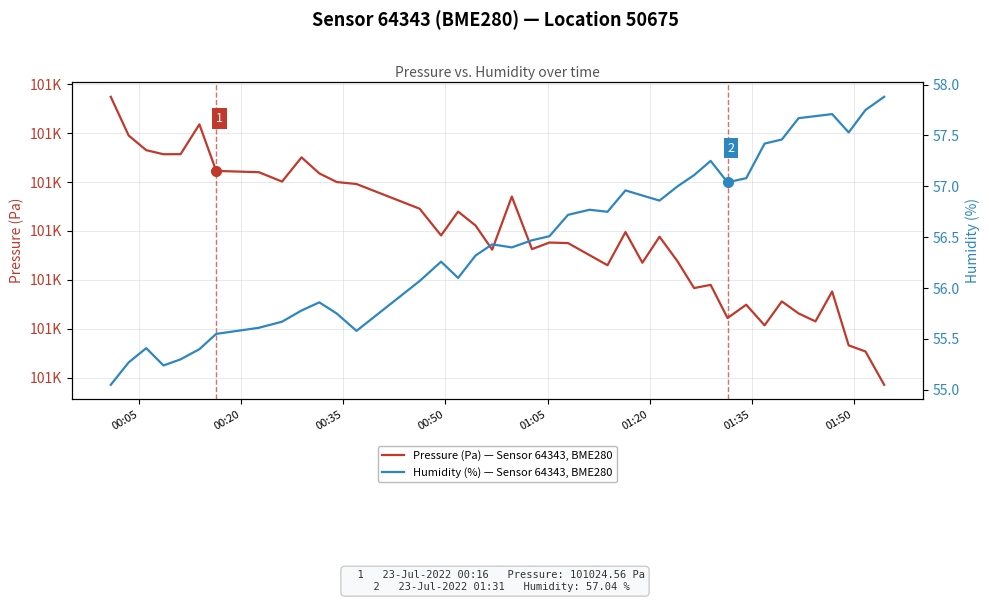

Which series has the widest spread of values?

Pressure (Pa) — Sensor 64343, BME280